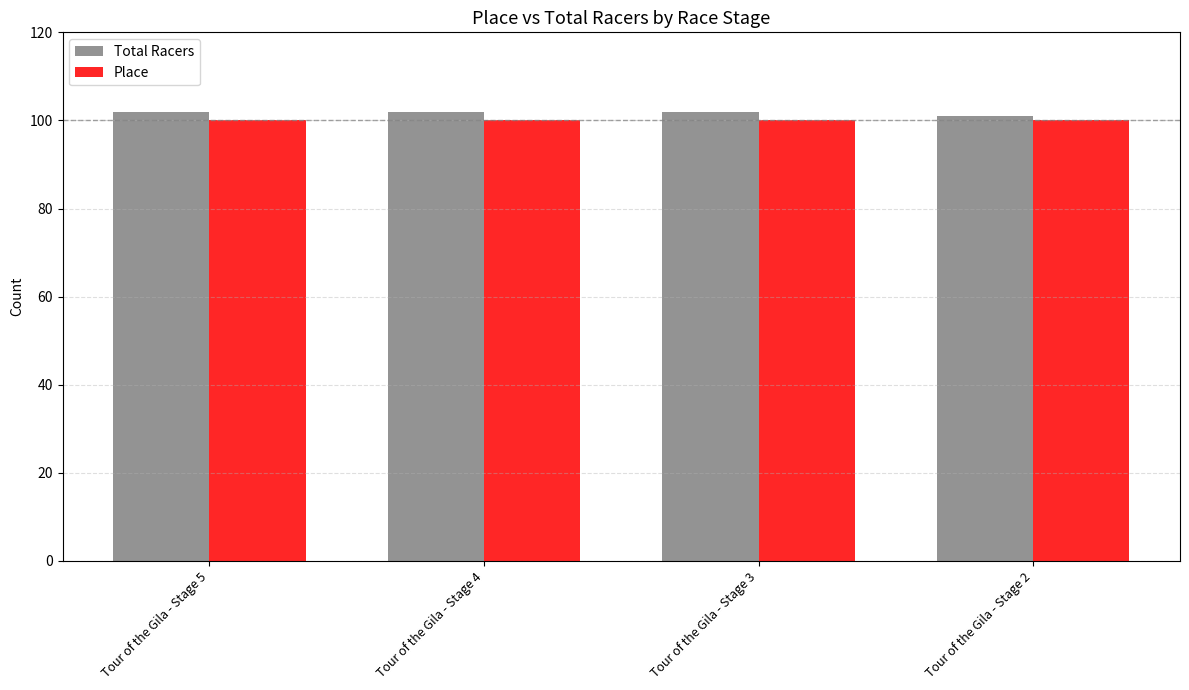

Reading left to right, list all the values displayed in this chart.

Total Racers: 102	102	102	101
Place: 100	100	100	100